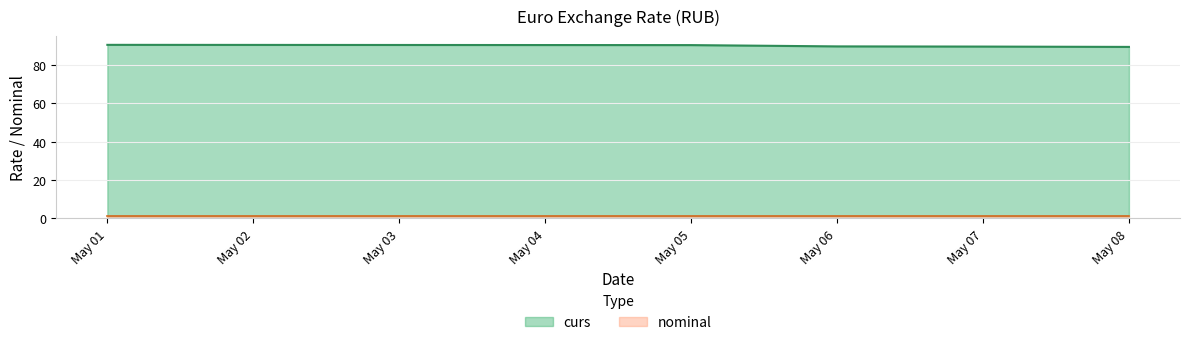

What is the change in value from 2021-05-05 to 2021-05-07?

-0.8